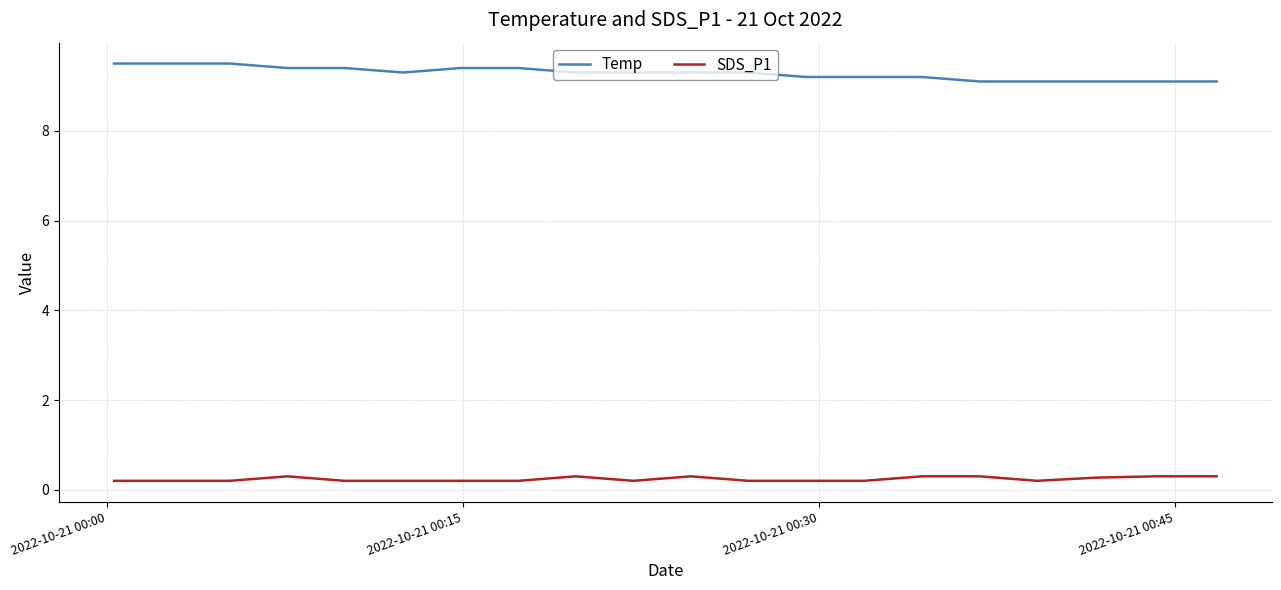

True or false: SDS_P1 and Temp intersect in this chart.

False